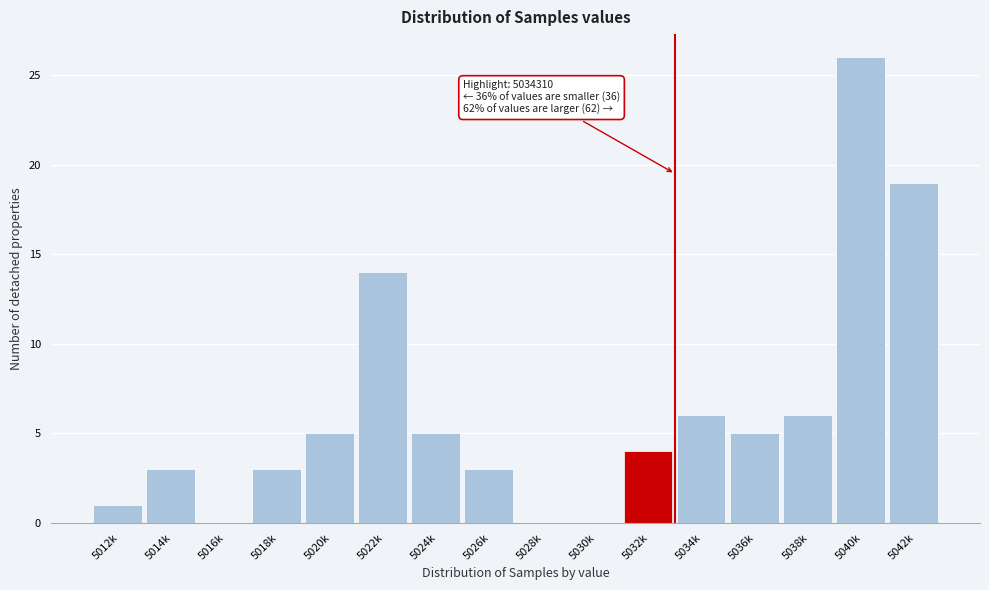

Reading right to left, list all the values displayed in this chart.

5042k=19	5040k=26	5038k=6	5036k=5	5034k=6	5032k=4	5030k=0	5028k=0	5026k=3	5024k=5	5022k=14	5020k=5	5018k=3	5016k=0	5014k=3	5012k=1